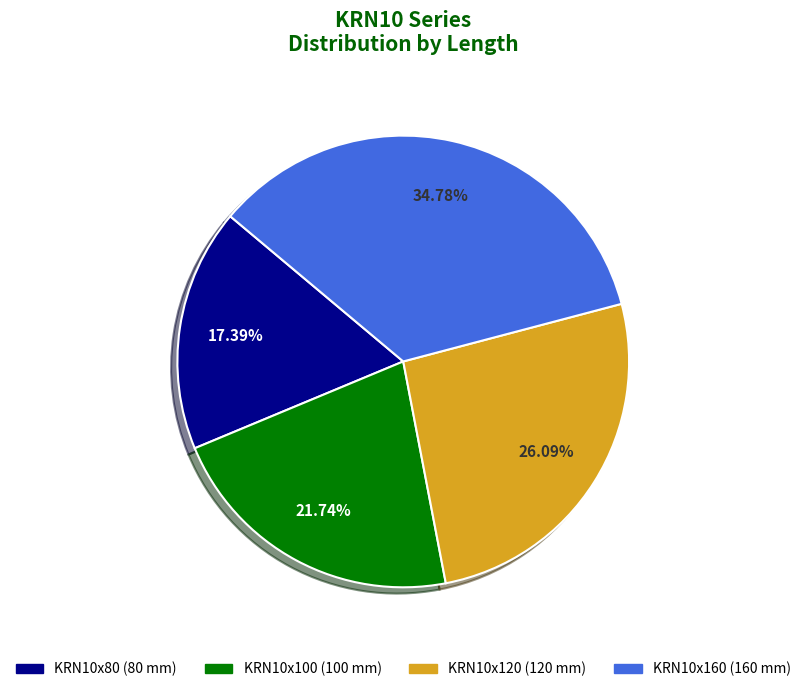

The KRN10x100 slice represents 33% of the pie. True or false?

False